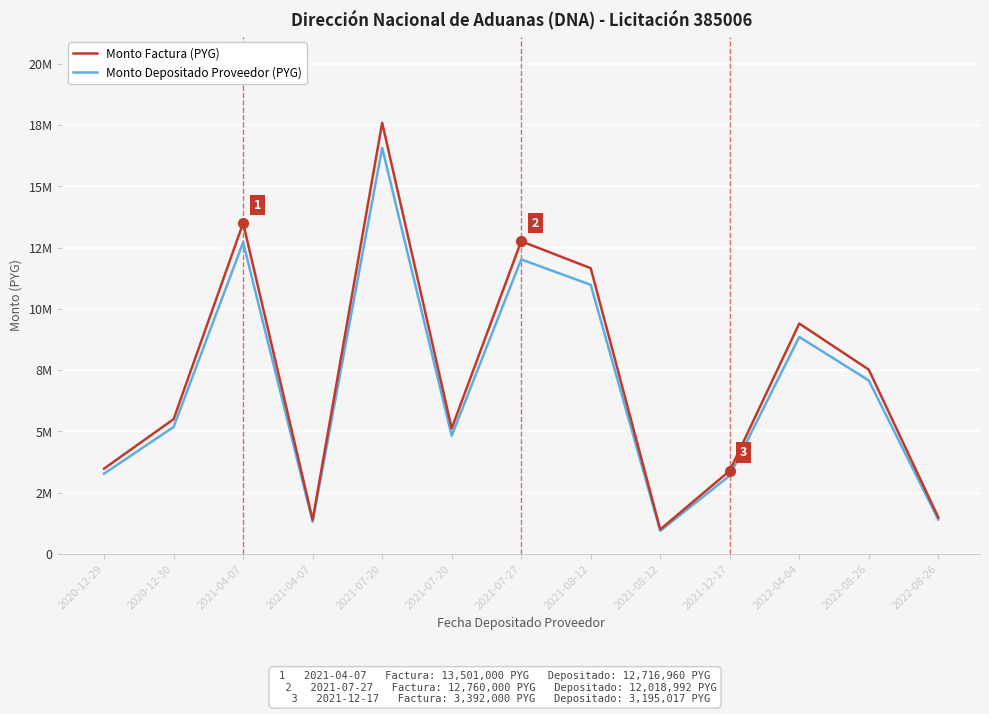

What are all the series names shown in the legend?

Monto Factura (PYG), Monto Depositado Proveedor (PYG)